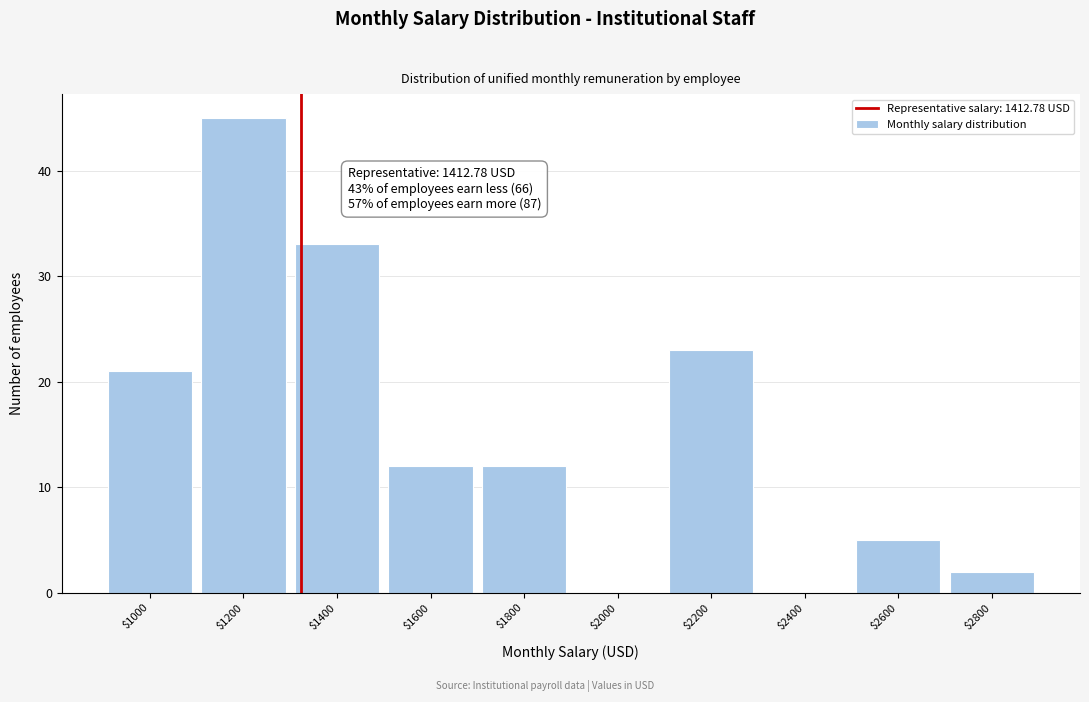

True or false: the data shows 31 at $1200.

False